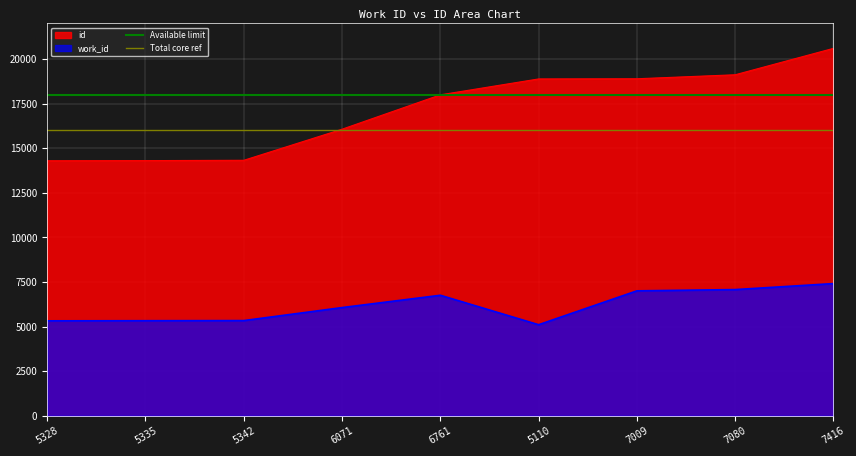

The value of Total core ref at 5328 is 25379. True or false?

False